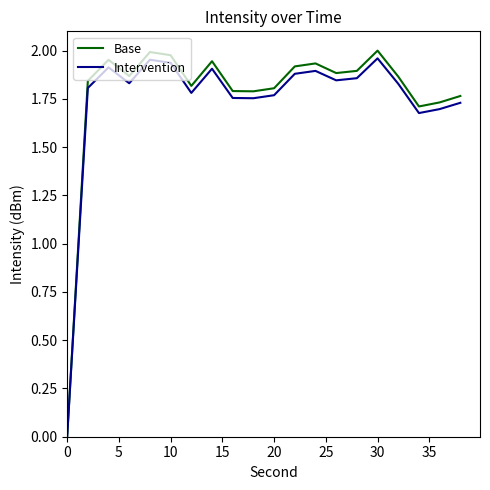

Which series has the largest range (max minus min)?

Base